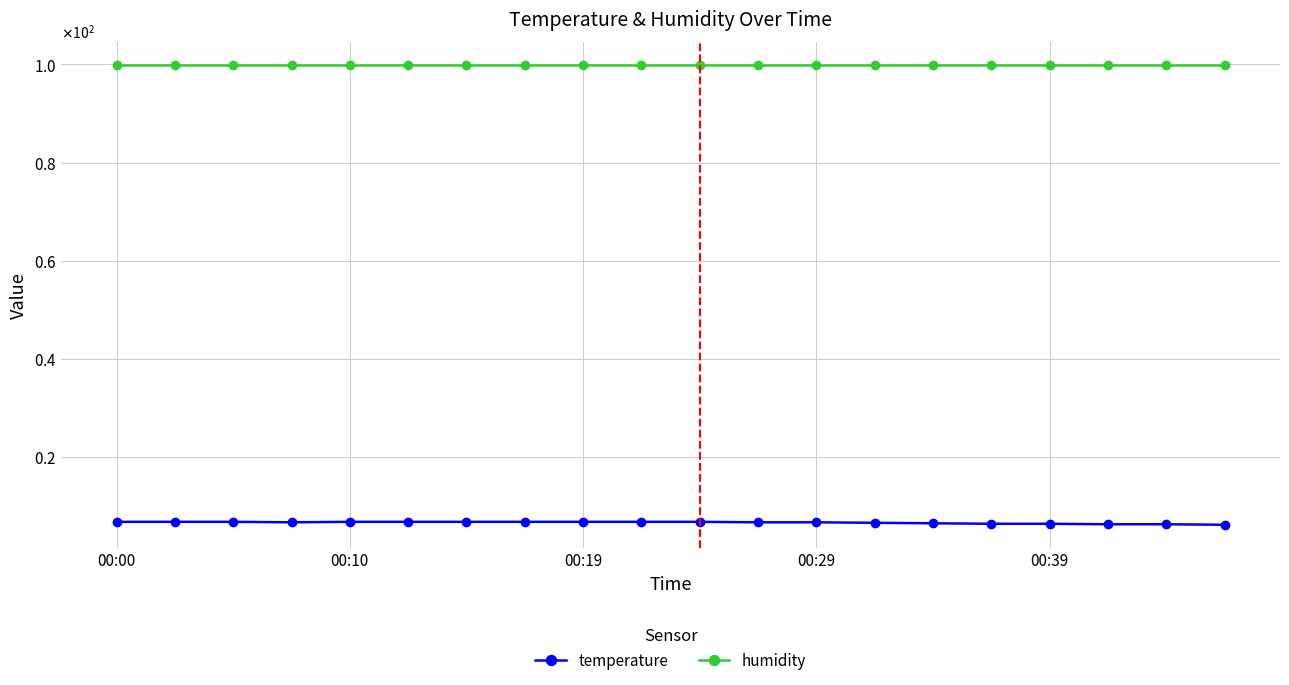

What is the difference between the maximum and minimum values in the temperature series?

0.6